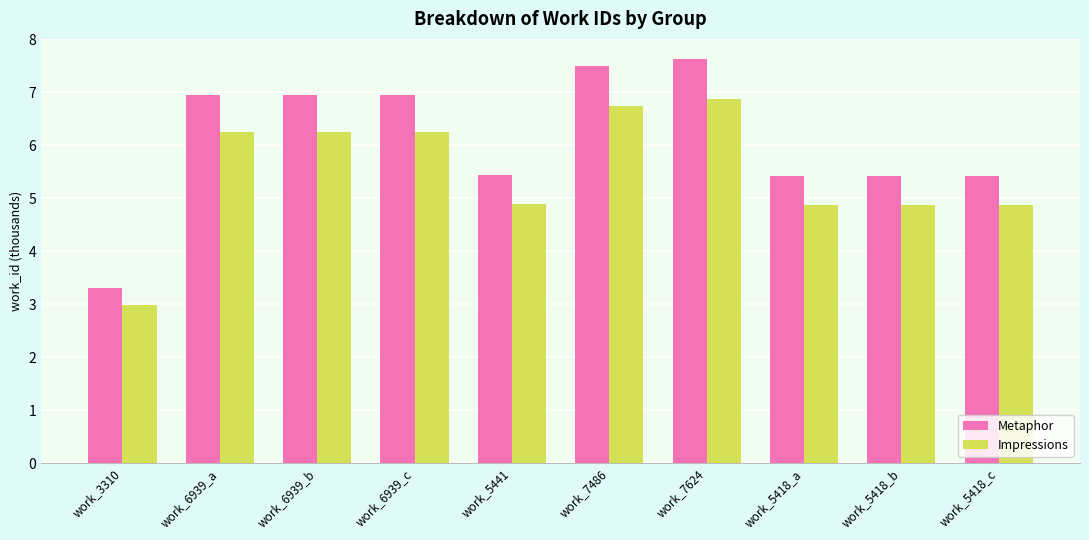

The Metaphor series shows 10.9 at work_7486. True or false?

False